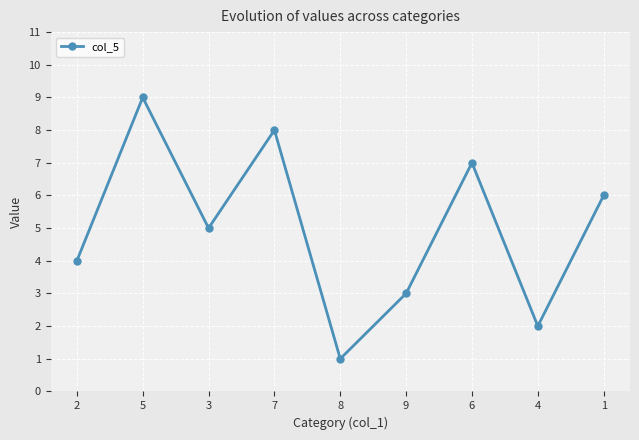

Reading left to right, extract all data points from this chart.

4	9	5	8	1	3	7	2	6